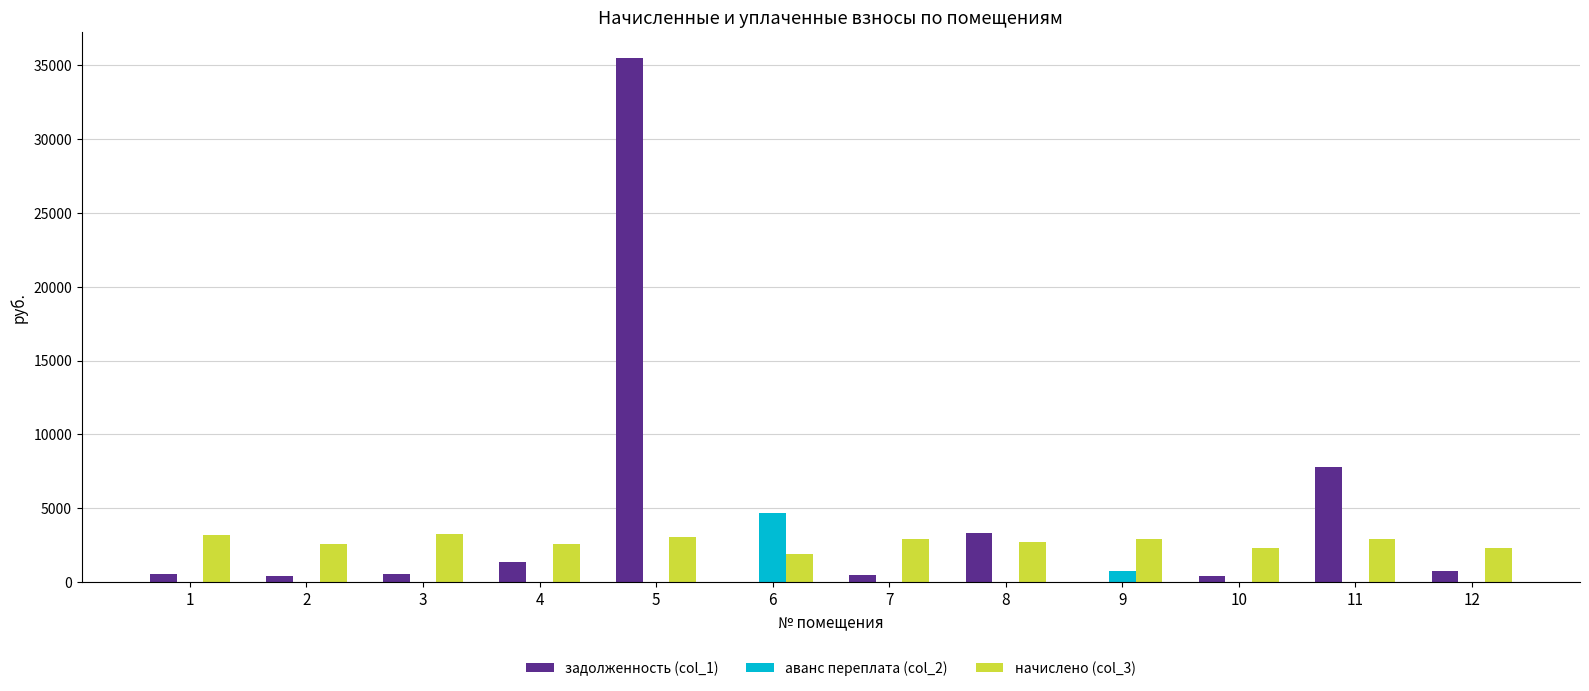

The value of аванс переплата (col_2) at 12 is 1753.4. True or false?

False